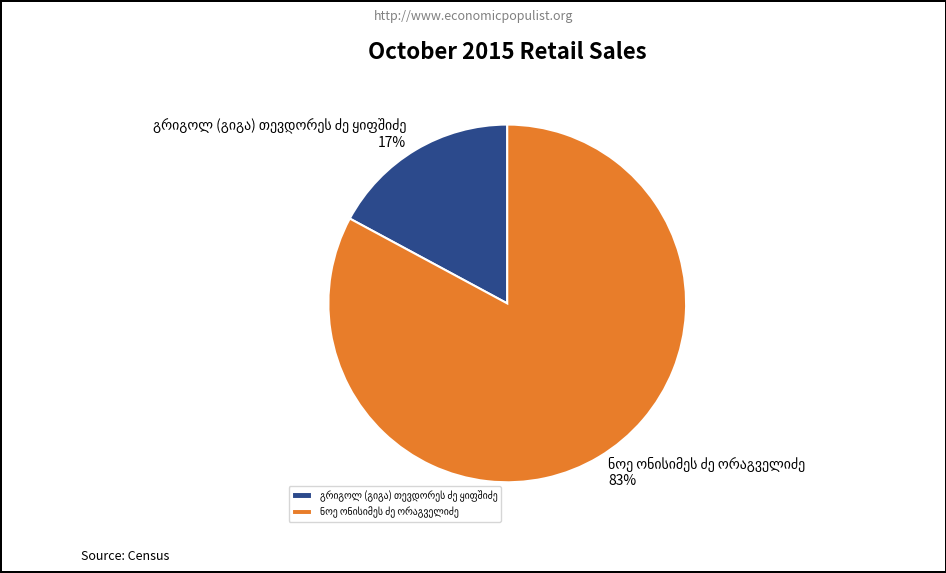

Does any single category account for the majority?

Yes